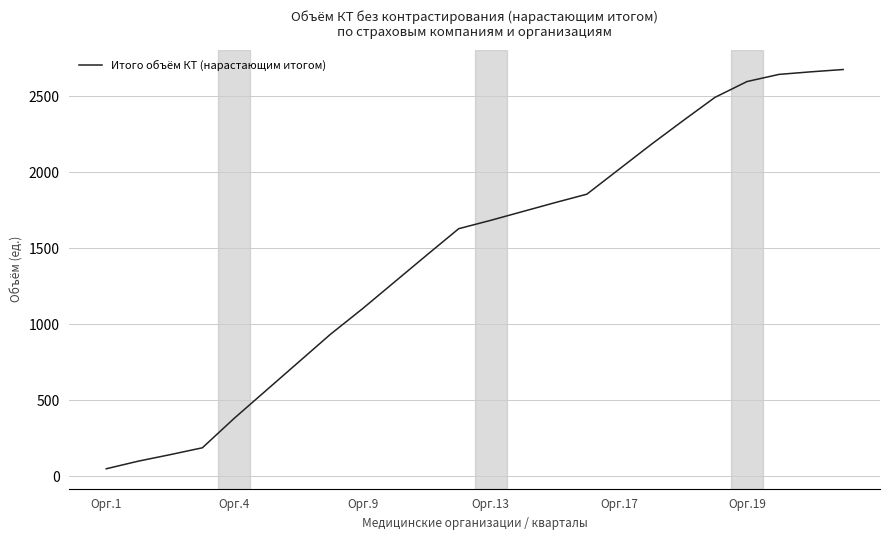

What is the difference between the maximum and minimum values?

2626